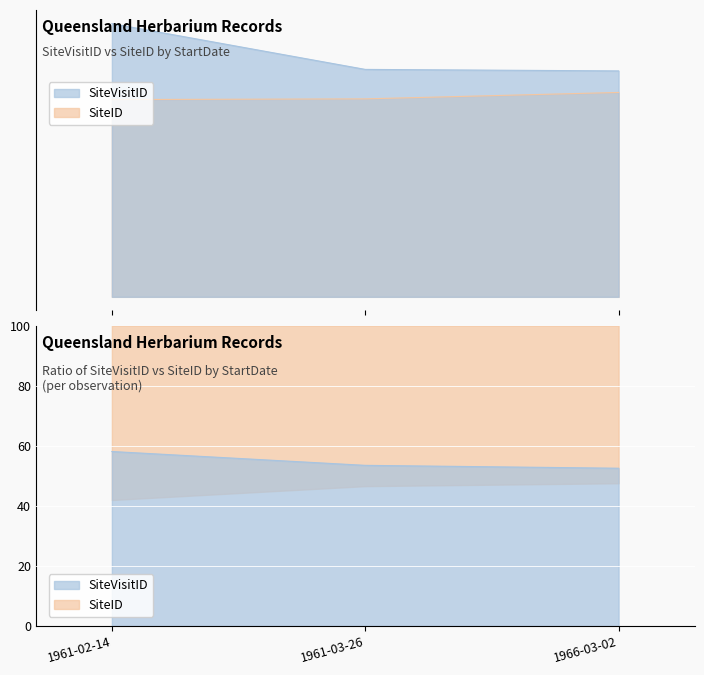

What is the difference between the SiteVisitID values at 1961-02-14 and 1966-03-02?

336859